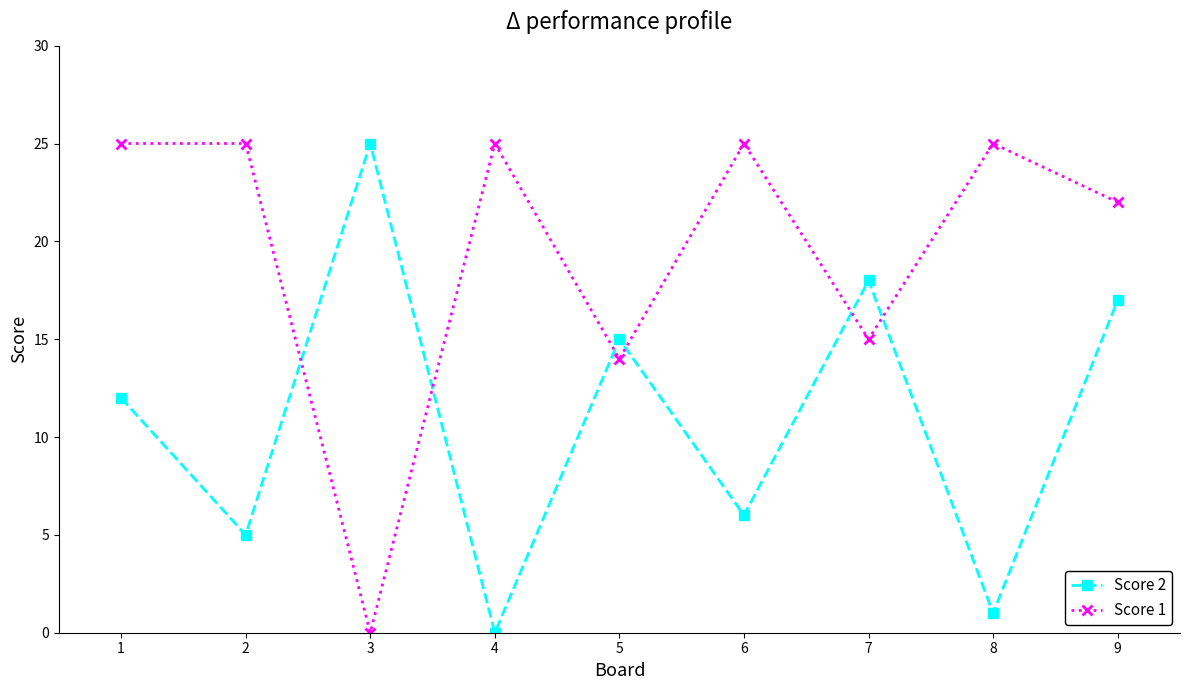

At 2, list the series in order from smallest to largest.

Score 2, Score 1